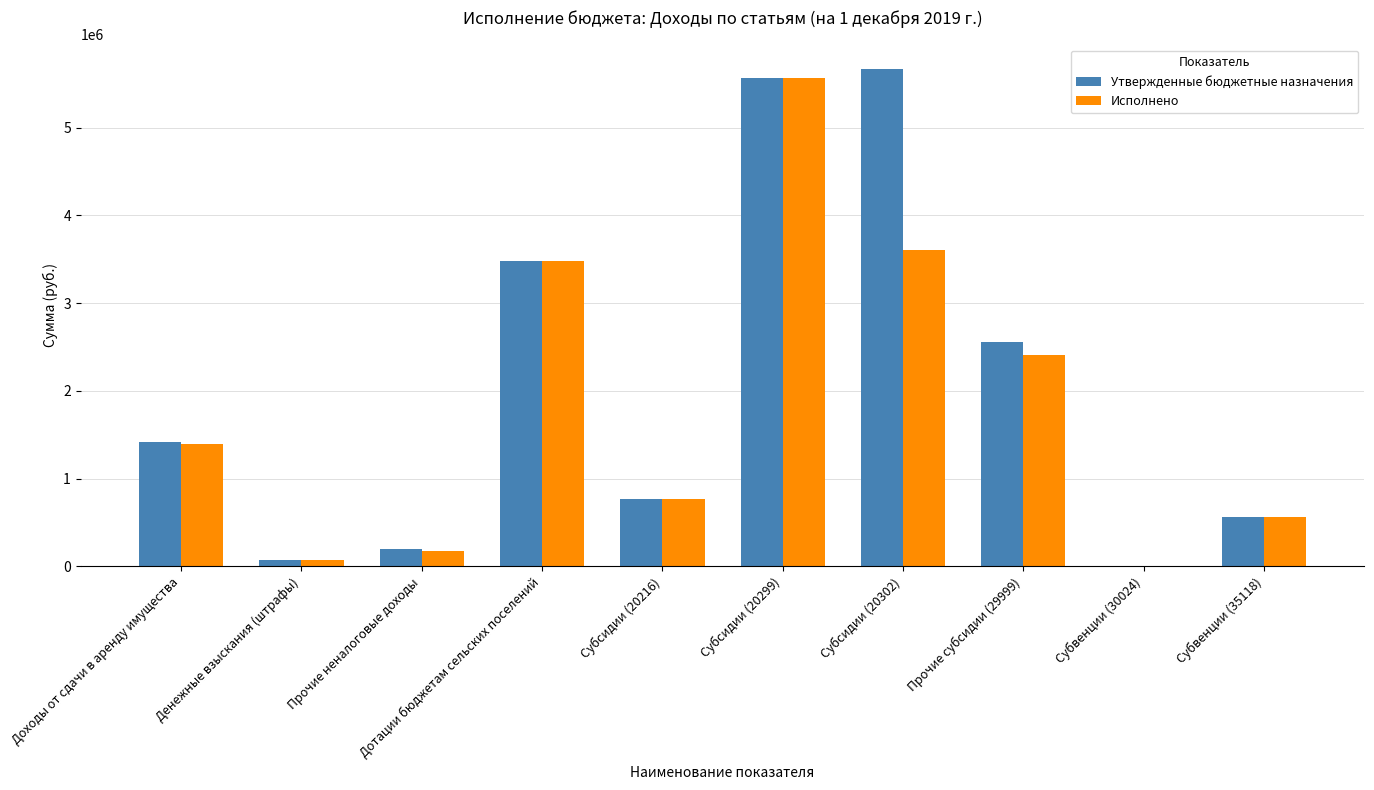

Which series has the largest total across all categories?

Утвержденные бюджетные назначения